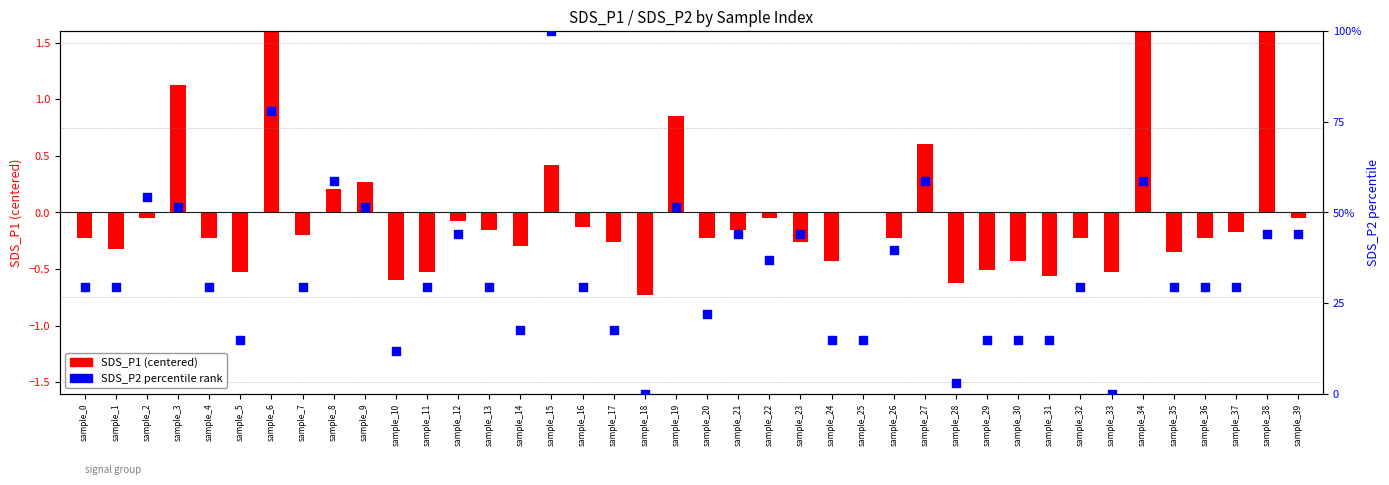

What is the total value across all series at sample_14?

17.4